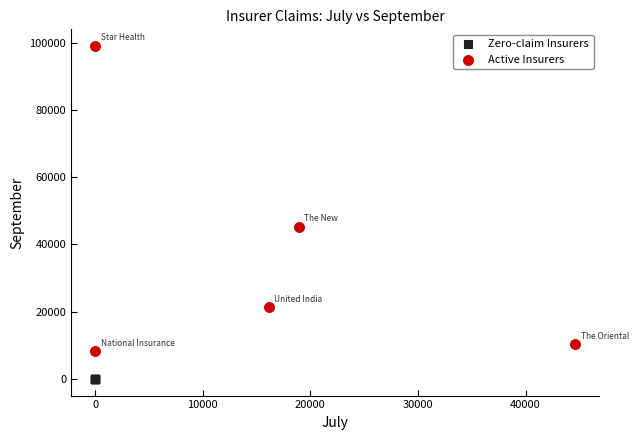

What are all the series names shown in the legend?

Zero-claim Insurers, Active Insurers